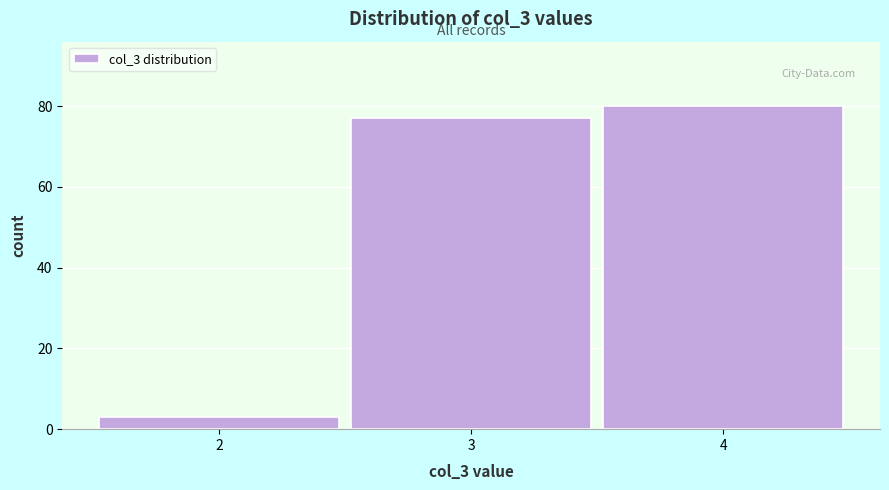

How tall is the bar that spans 3.5 to 4.5 on the x-axis? The values are not printed on the chart, so give them approximately, as read against the axis.

80